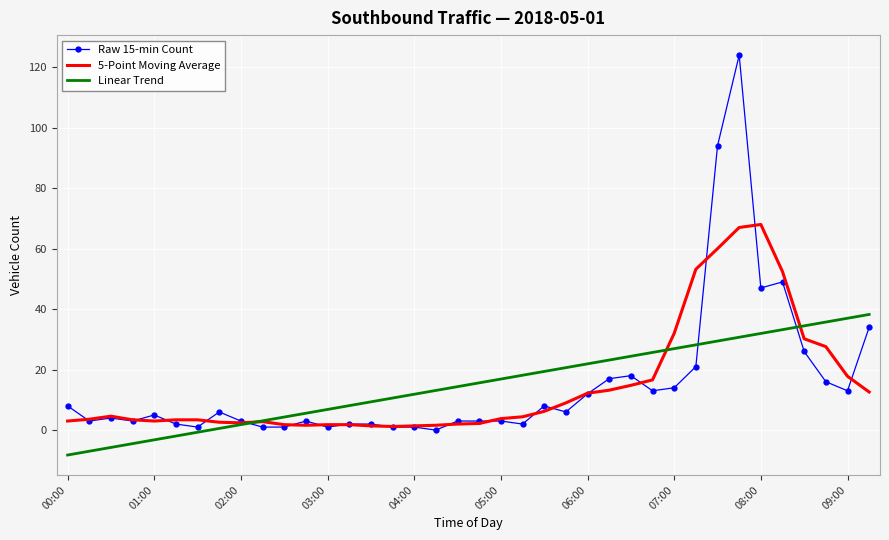

Which series has the widest spread of values?

Raw 15-min Count